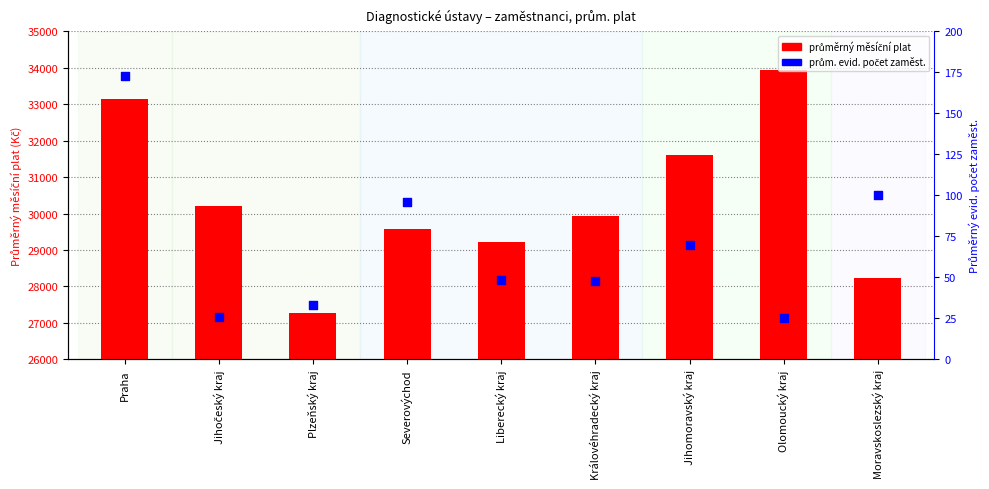

At how many categories does at least one series exceed 27394?

8